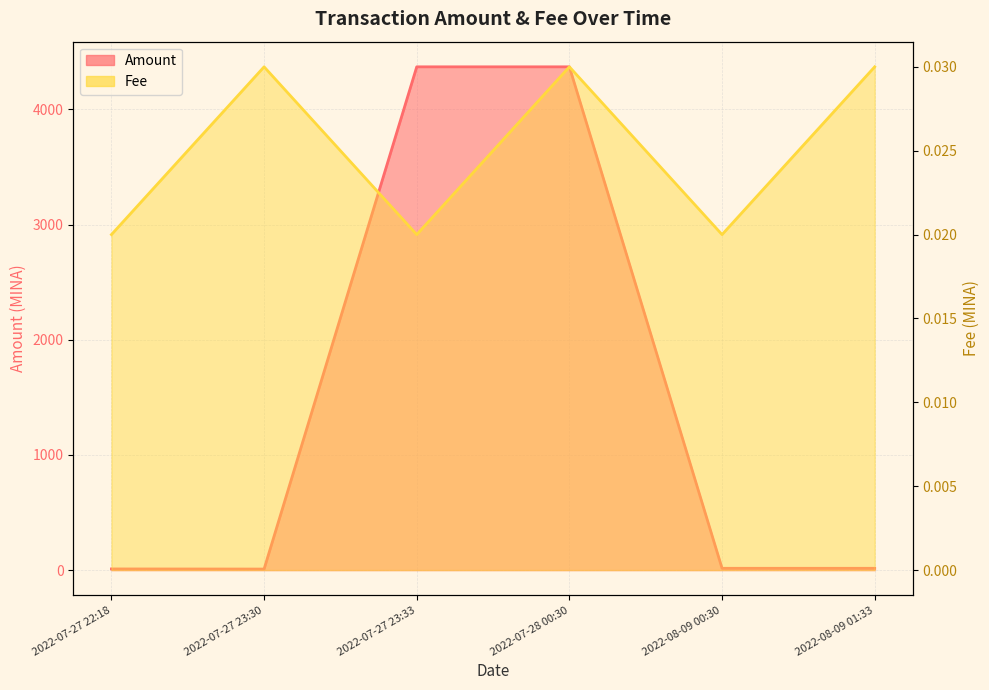

What is the difference between the second highest and minimum values in the Amount series?

4359.9